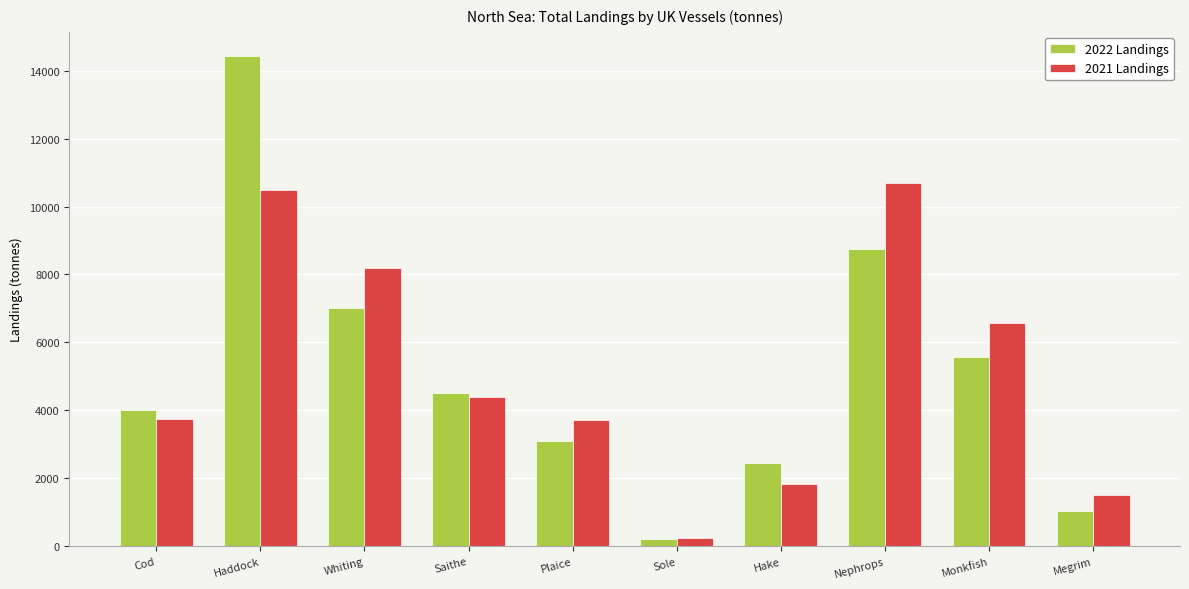

What is the spread (max minus min) of values at Megrim?

455.1